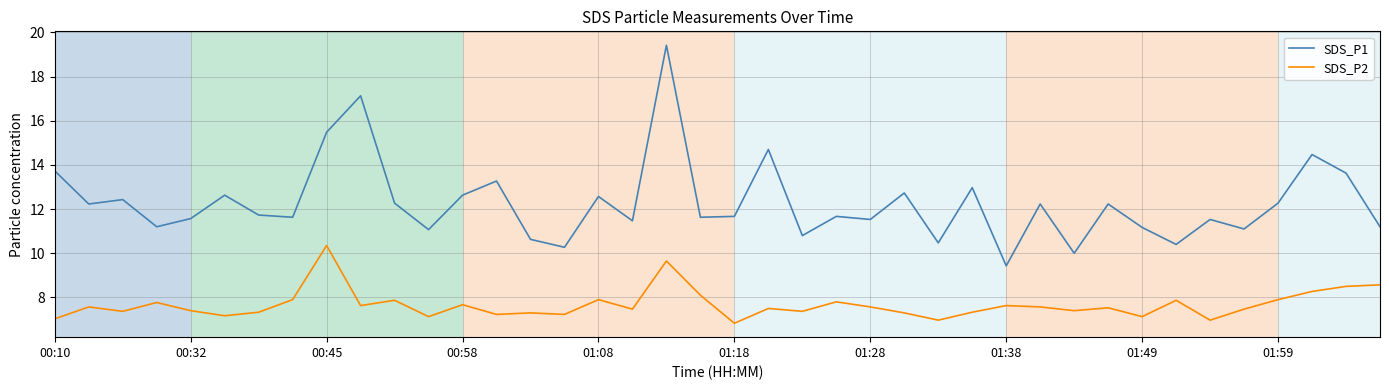

True or false: SDS_P2 and SDS_P1 intersect in this chart.

False